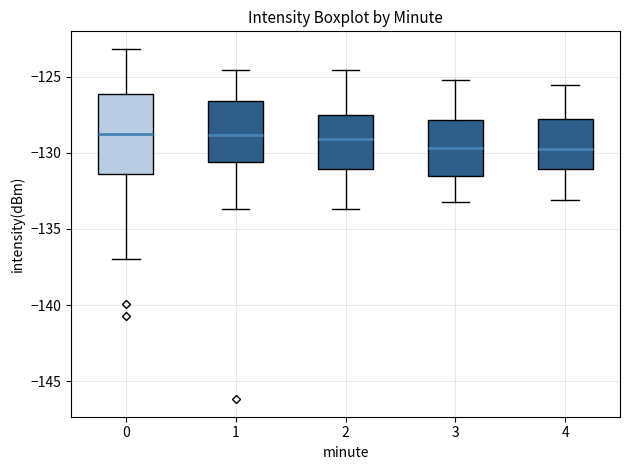

Reading left to right, transcribe this box plot: for each box, give where its median line is, the range the box spans, and where its two whiskers end, as read against the y-axis. The values are not printed on the chart, so give them approximately, as read against the axis.

0: median -128.5, box -131.5 to -126.0, whiskers -137.0 to -123.0
1: median -129.0, box -130.5 to -126.5, whiskers -133.5 to -124.5
2: median -129.0, box -131.0 to -127.5, whiskers -133.5 to -124.5
3: median -129.5, box -131.5 to -128.0, whiskers -133.0 to -125.0
4: median -129.5, box -131.0 to -128.0, whiskers -133.0 to -125.5